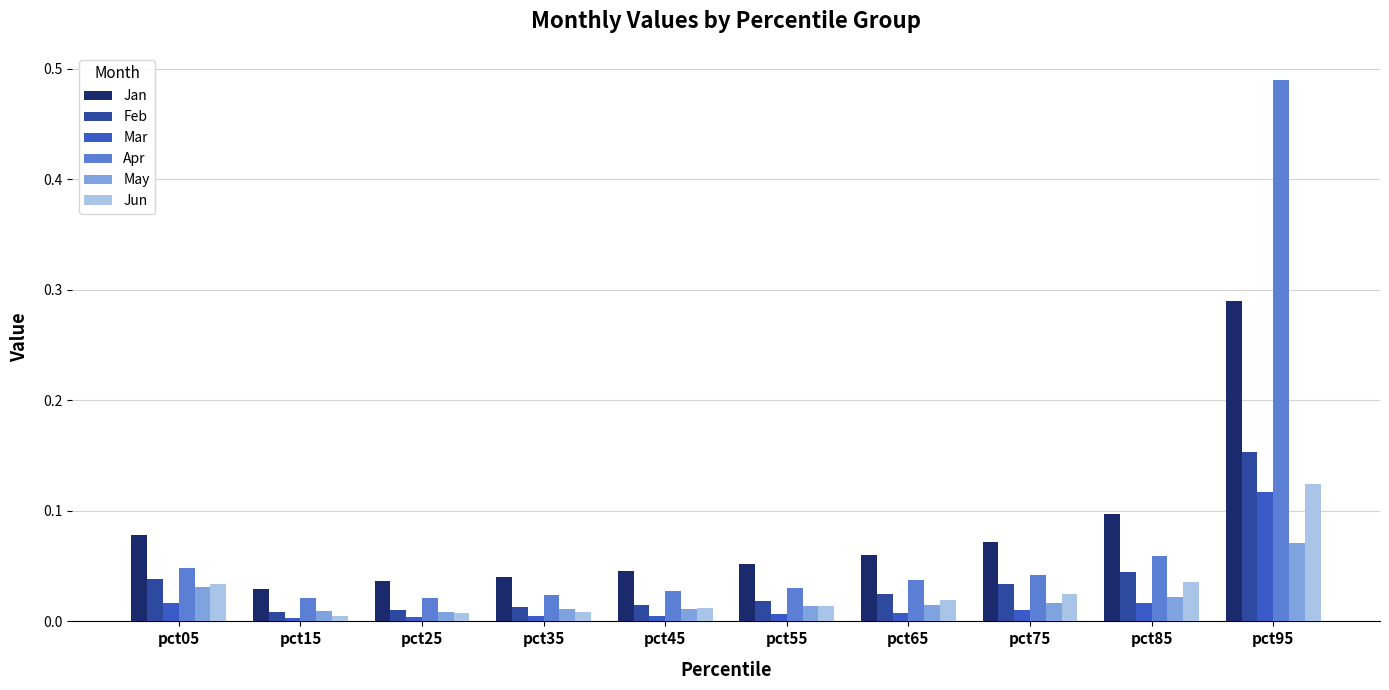

Is the value of Feb at pct05 greater than the value of Jan at pct75?

No